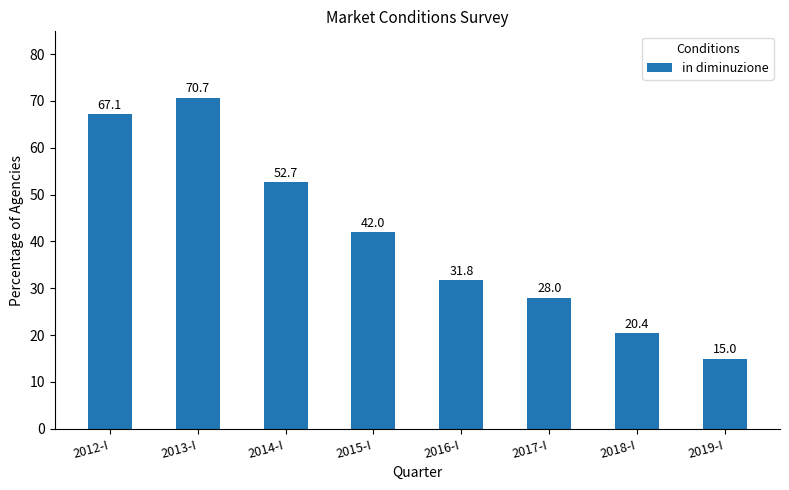

Does the chart contain stacked bars?

No